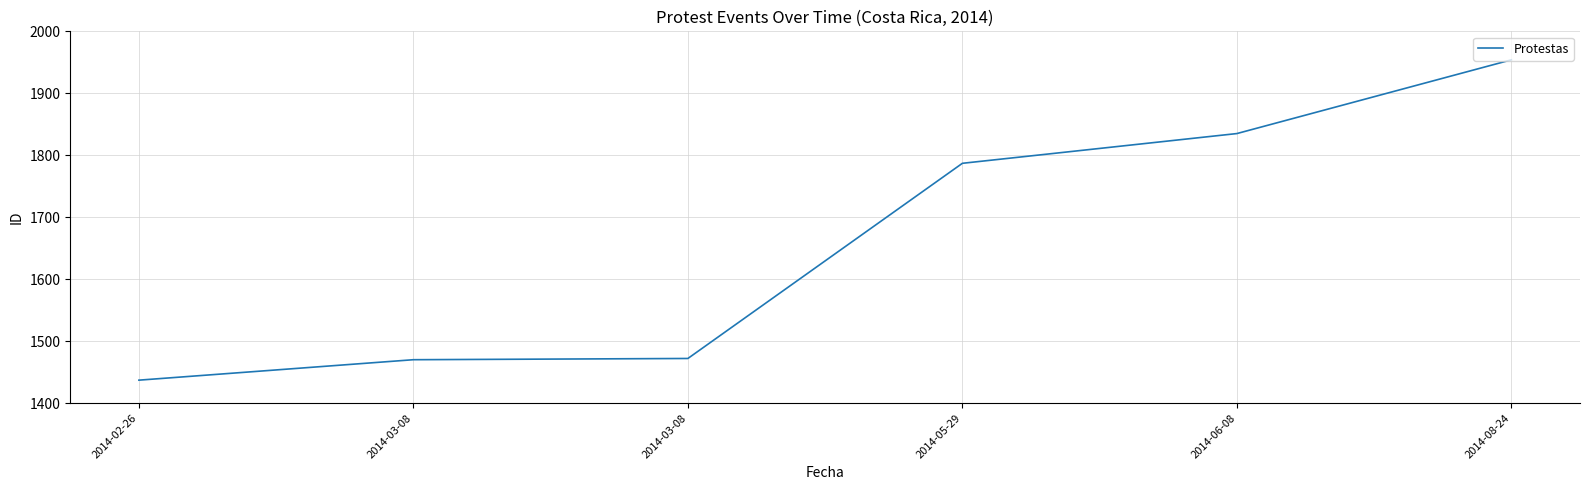

Which has a higher value, 2014-03-08 or 2014-08-24?

2014-08-24